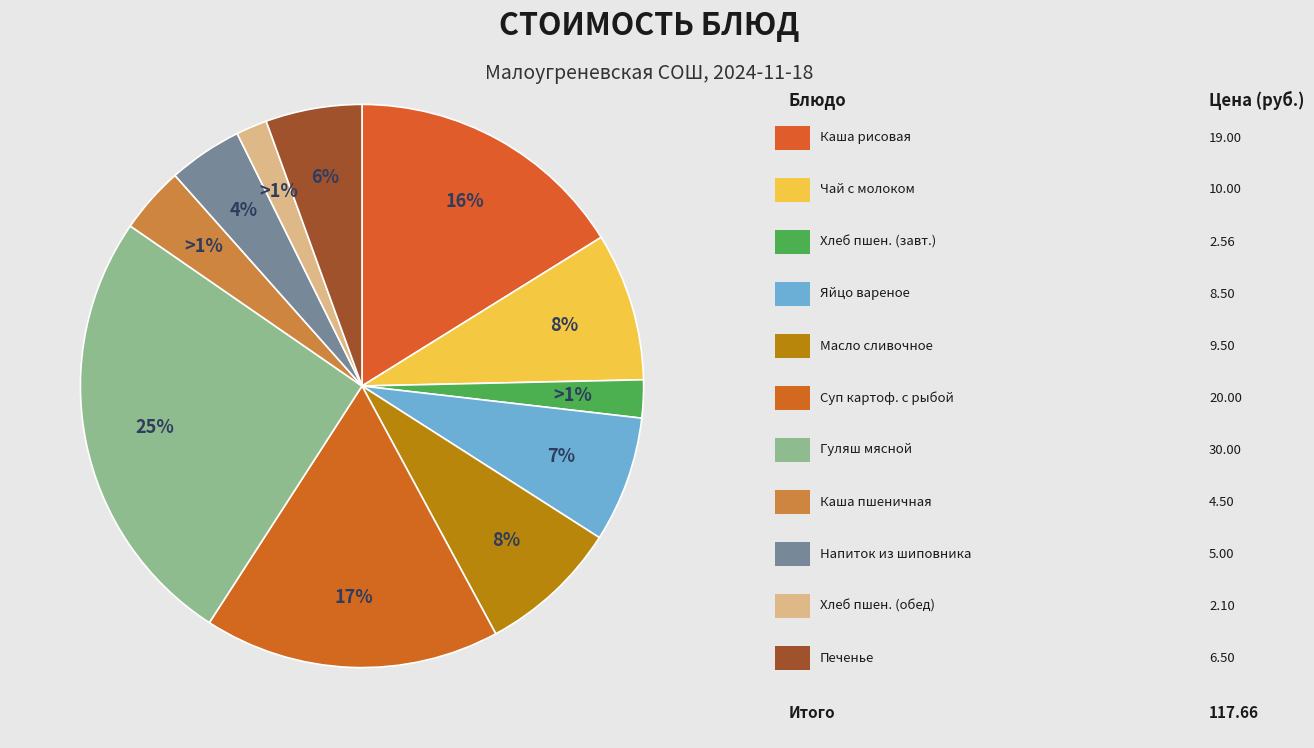

The Масло сливочное slice represents 8% of the pie. True or false?

True